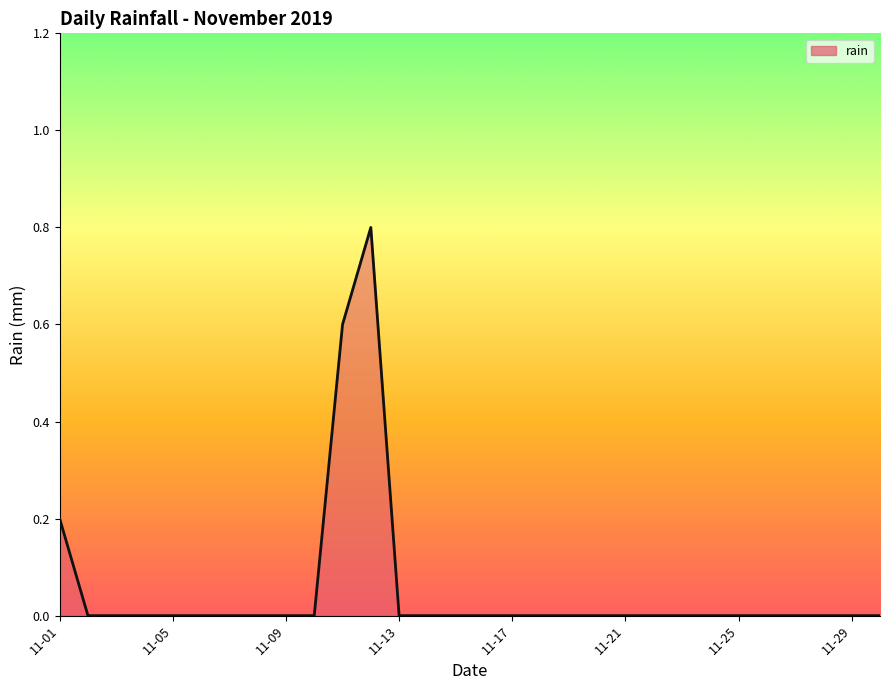

What is the difference between the maximum and minimum values?

0.8